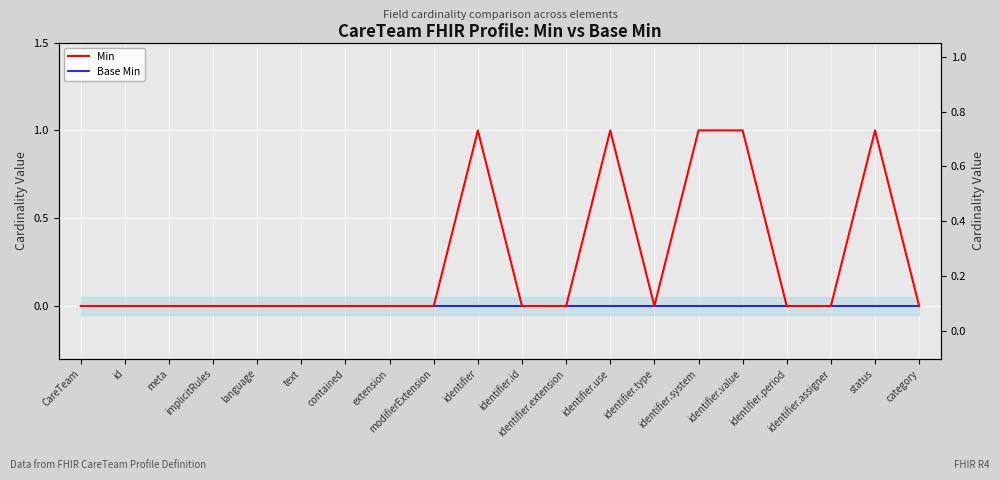

Count the number of categories in the chart.

20